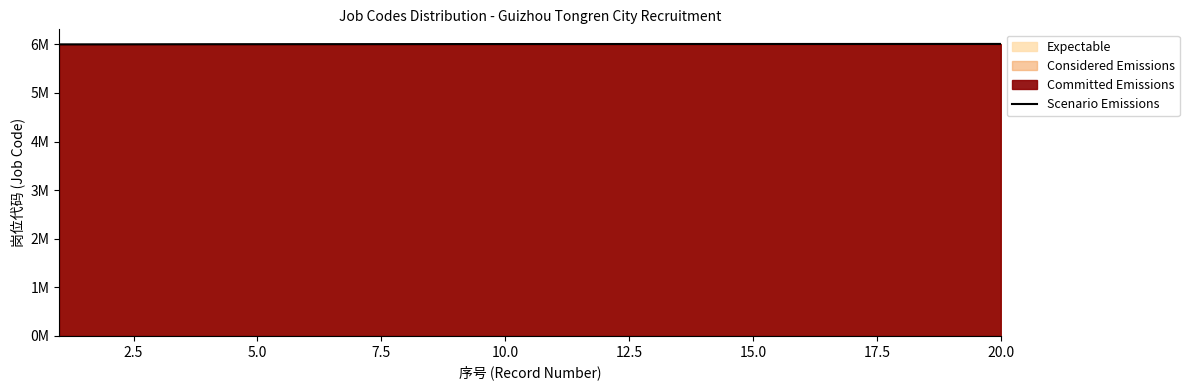

What is the average value?

6006432